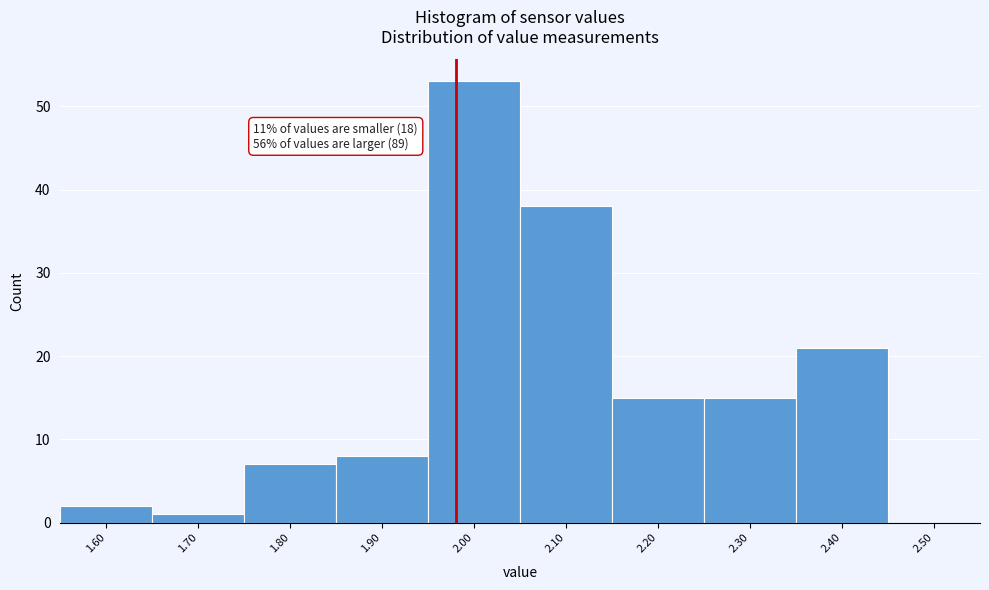

Reading left to right, extract all data points from this chart.

1.60=2	1.70=1	1.80=7	1.90=8	2.00=53	2.10=38	2.20=15	2.30=15	2.40=21	2.50=0